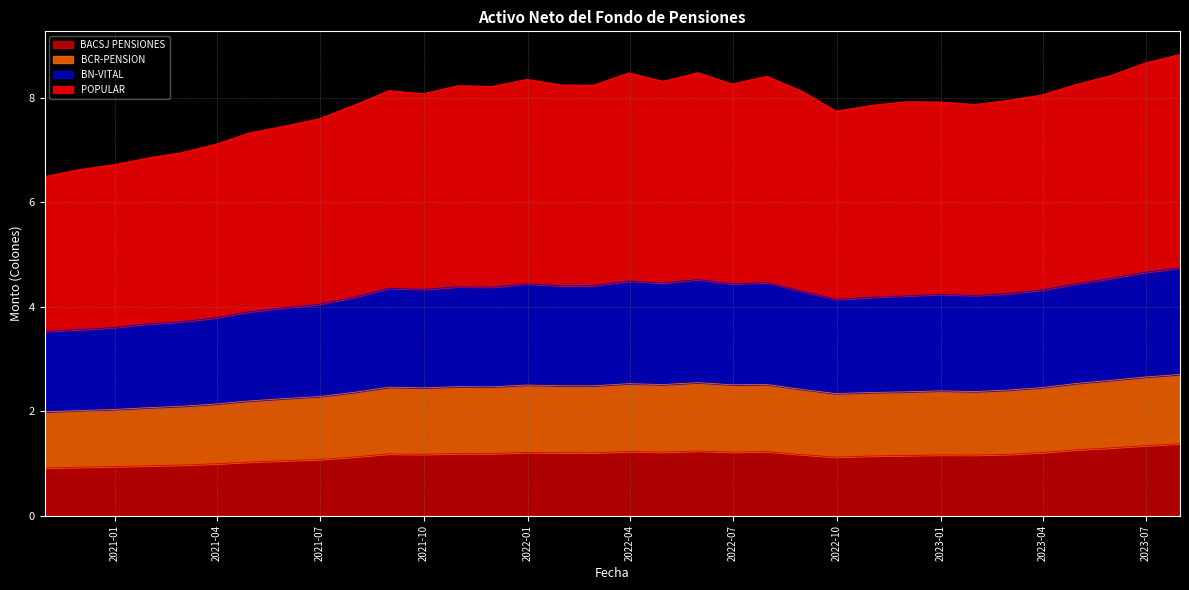

What is the highest value of the BACSJ PENSIONES series?

1.4